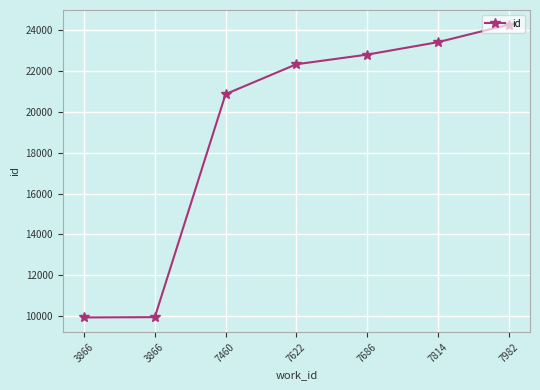

Where is the data nearest to the value 17108?

7460